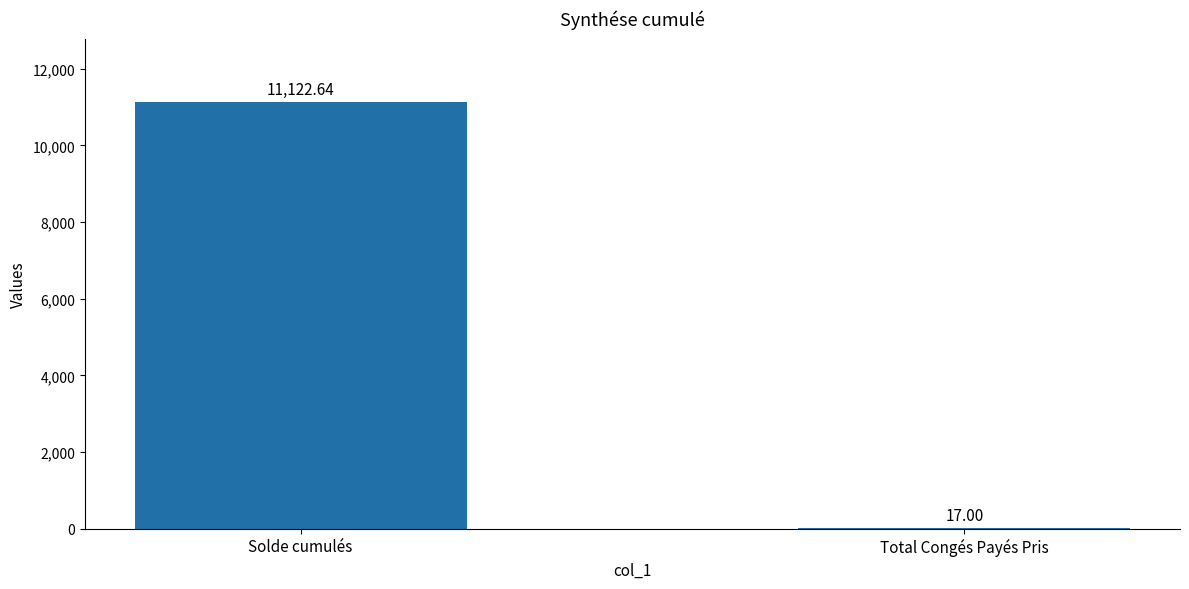

At which label is the value closest to 5569?

Total Congés Payés Pris